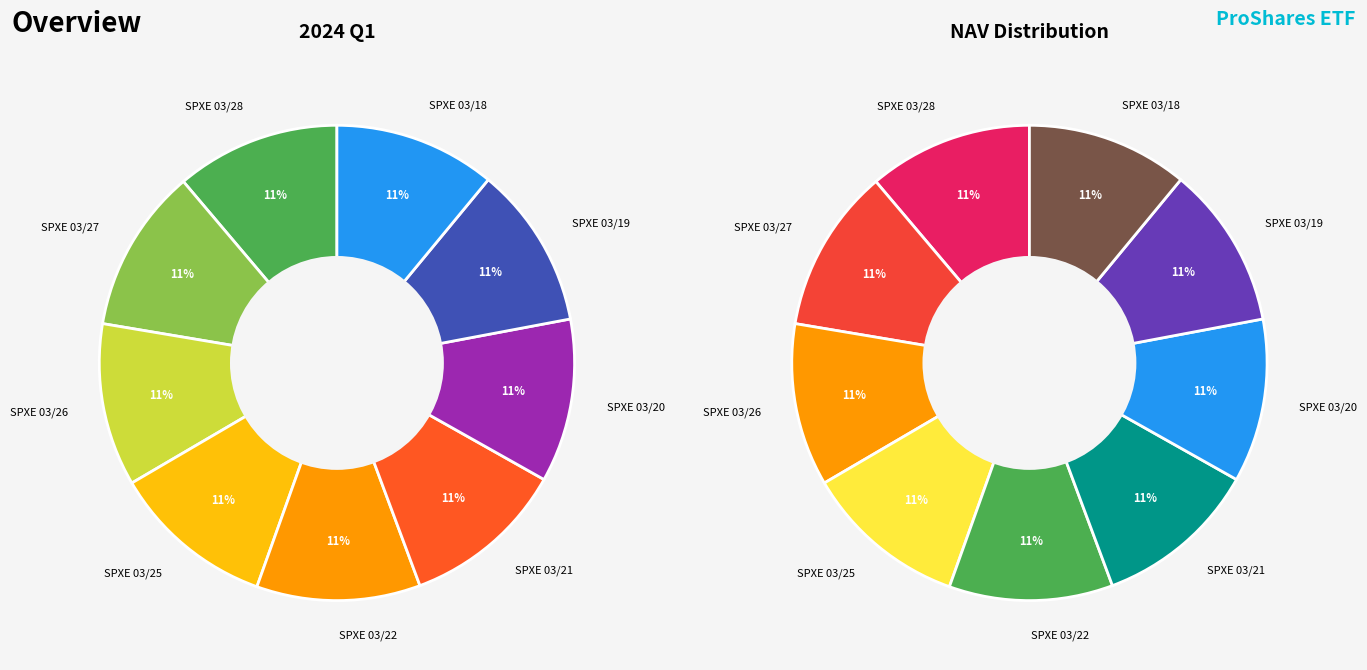

Which category has the smallest portion of the pie?

SPXE 03/18